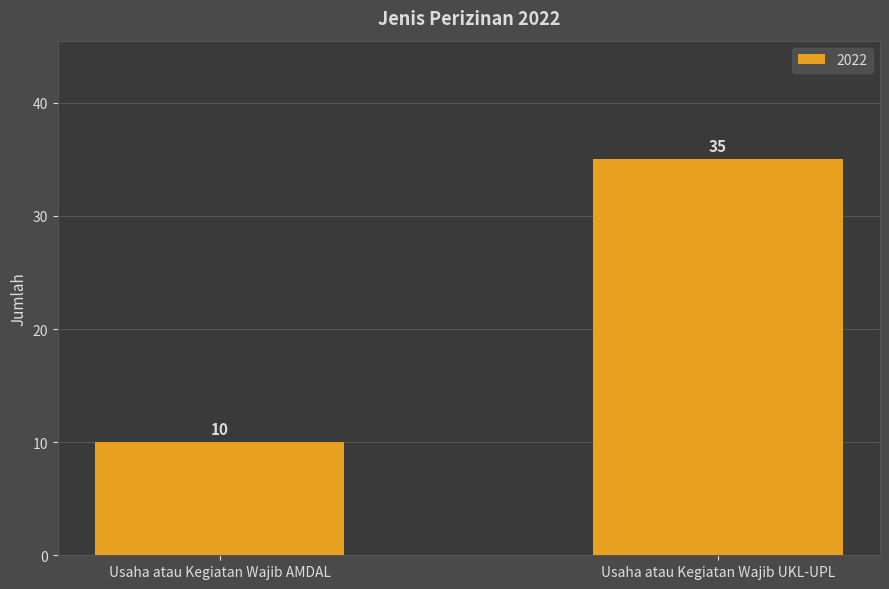

Which label corresponds to the largest value in the chart?

Usaha atau Kegiatan Wajib UKL-UPL